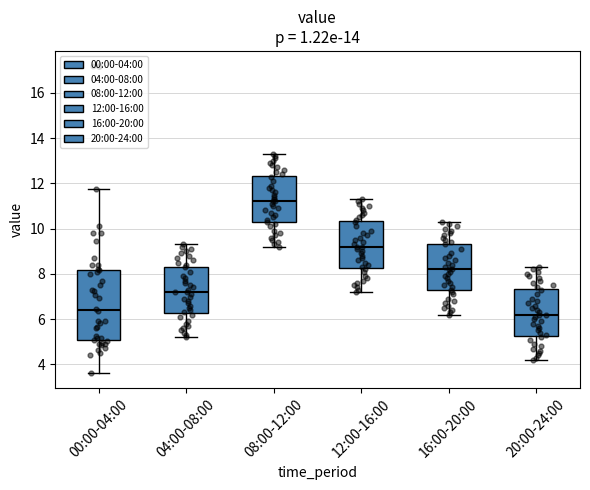

Which box has the lowest median line?

20:00-24:00